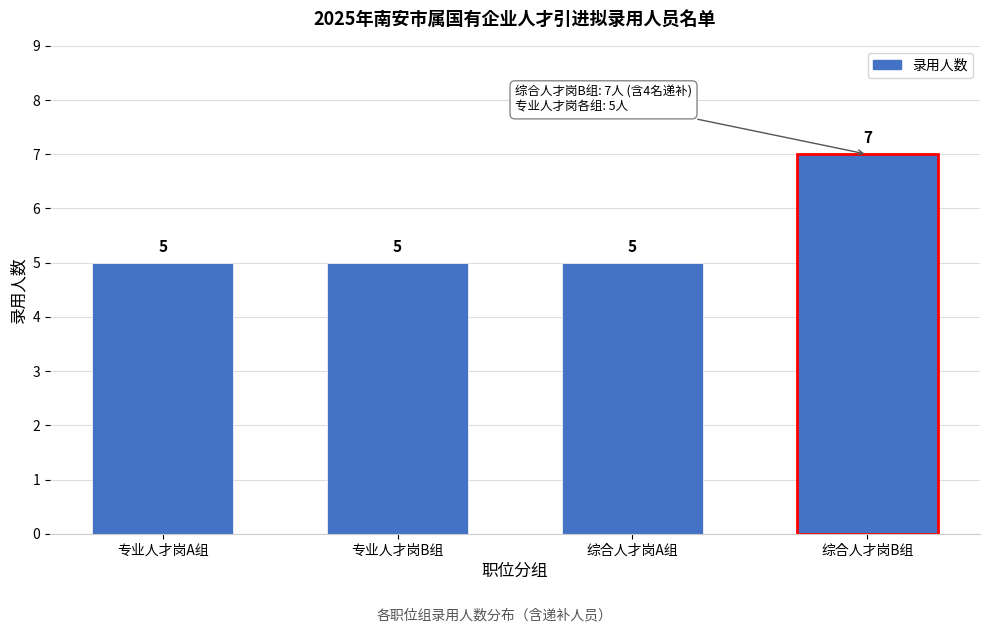

Reading right to left, list all the values displayed in this chart.

综合人才岗B组=7	综合人才岗A组=5	专业人才岗B组=5	专业人才岗A组=5